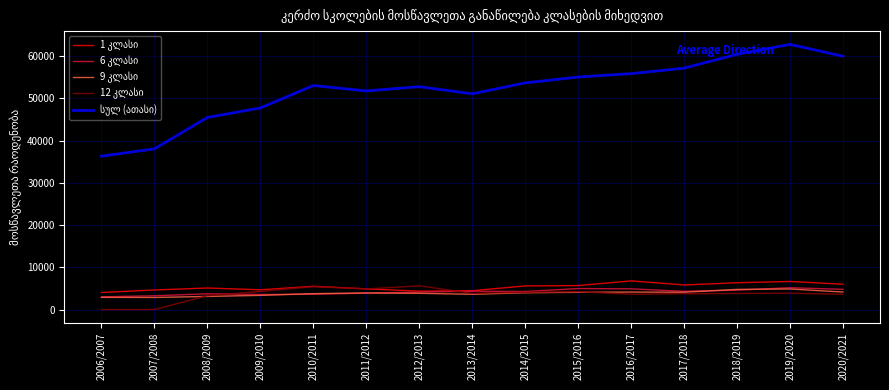

What is the spread (max minus min) of values at 2017/2018?

53377